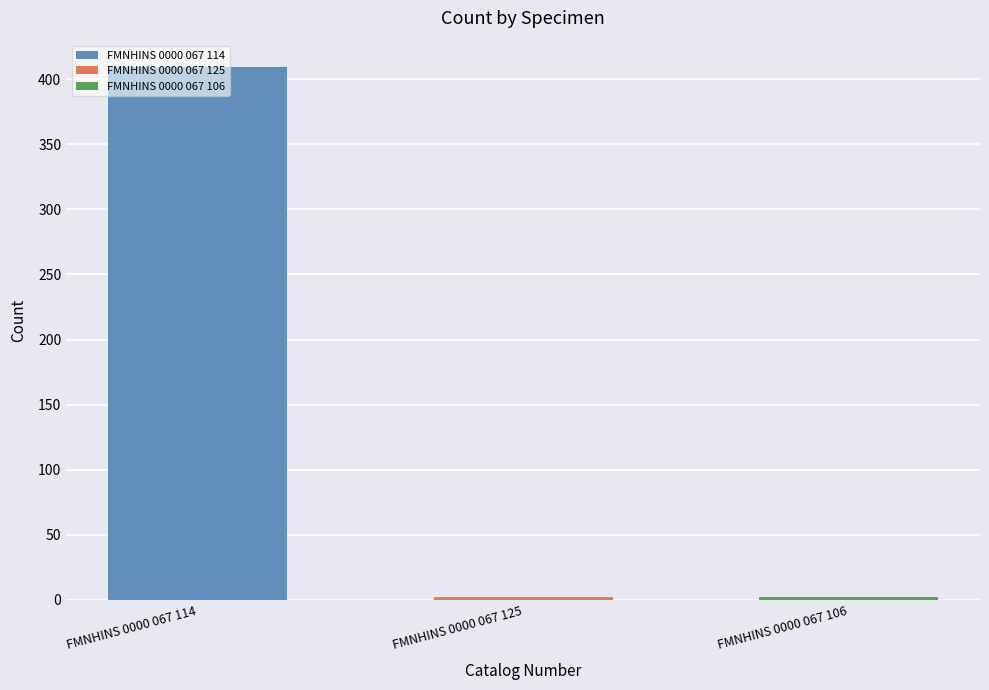

Reading left to right, list all the values displayed in this chart.

409	2	2